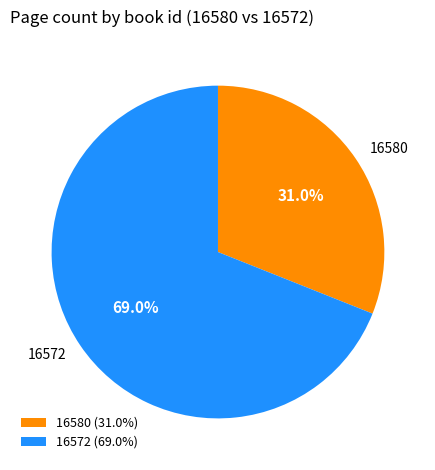

Is there any slice that represents more than half of the pie?

Yes